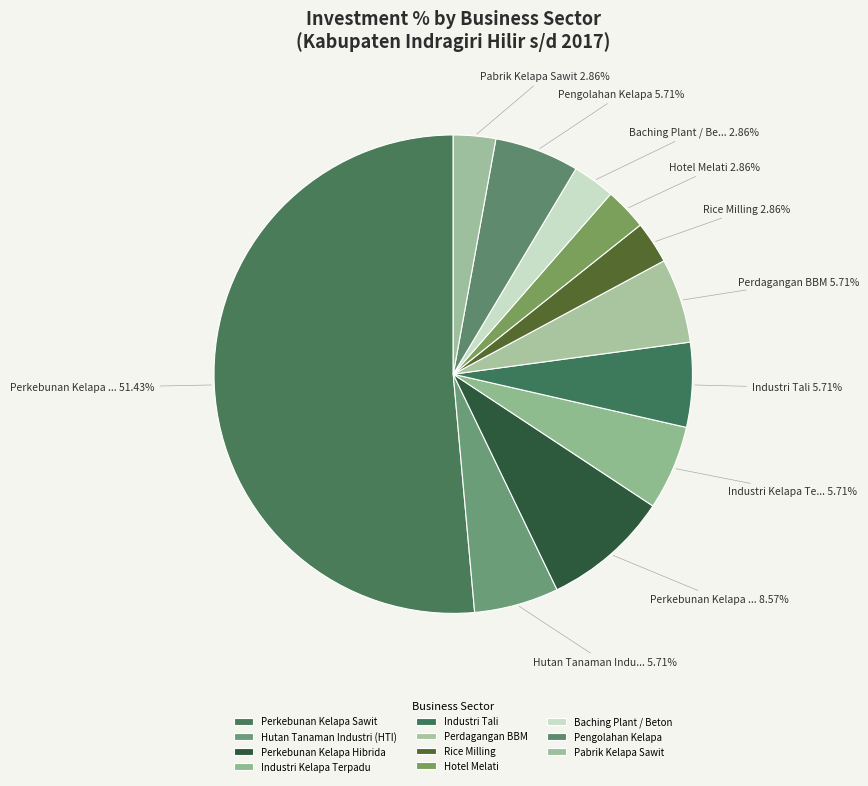

What is the ratio of the value at Perkebunan Kelapa Sawit to the value at Baching Plant / Beton?

18.0